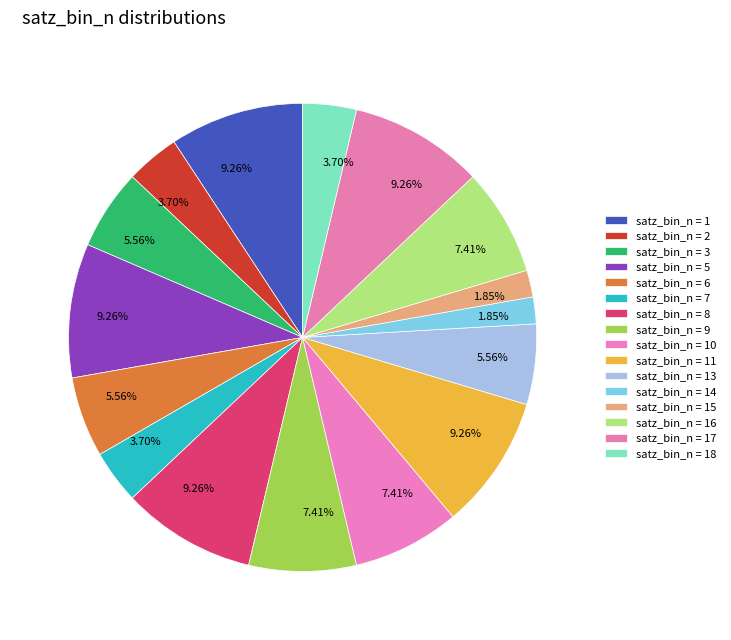

How many segments does this pie chart have?

16